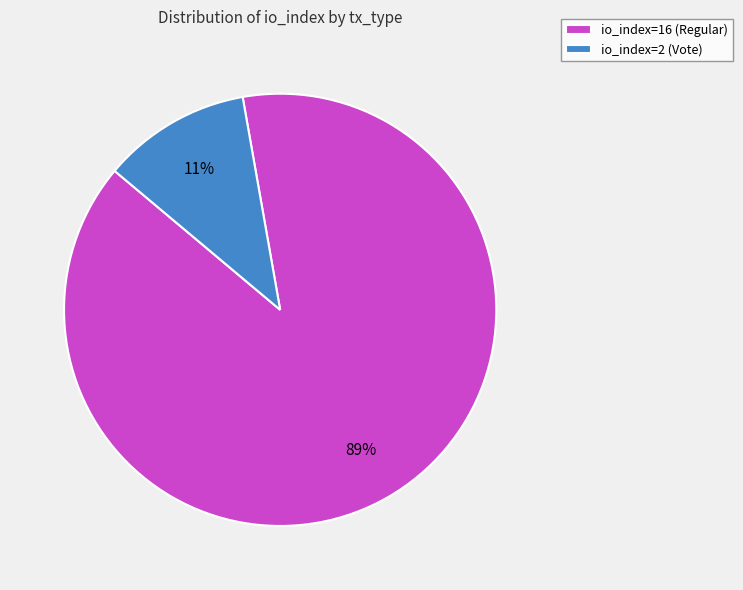

How many segments does this pie chart have?

2